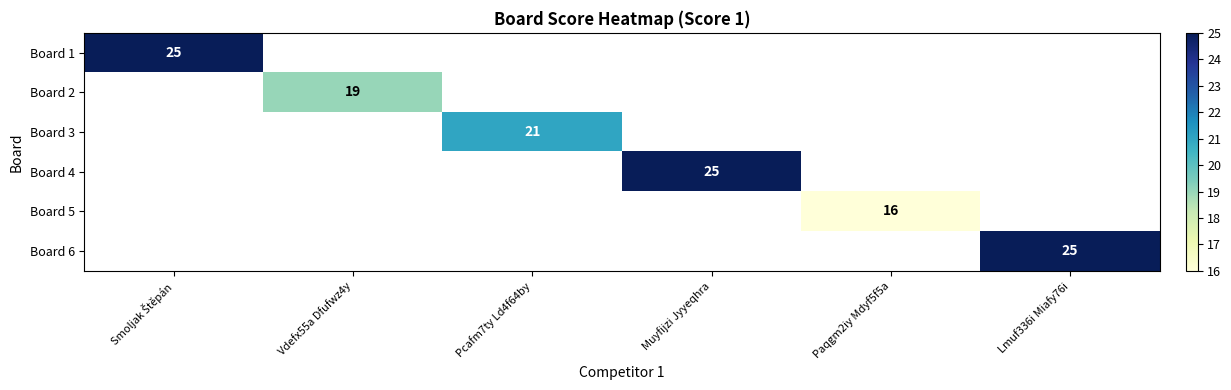

Rank the series at Lmuf336i Miafy76i from lowest to highest value.

Board 1, Board 2, Board 3, Board 4, Board 5, Board 6